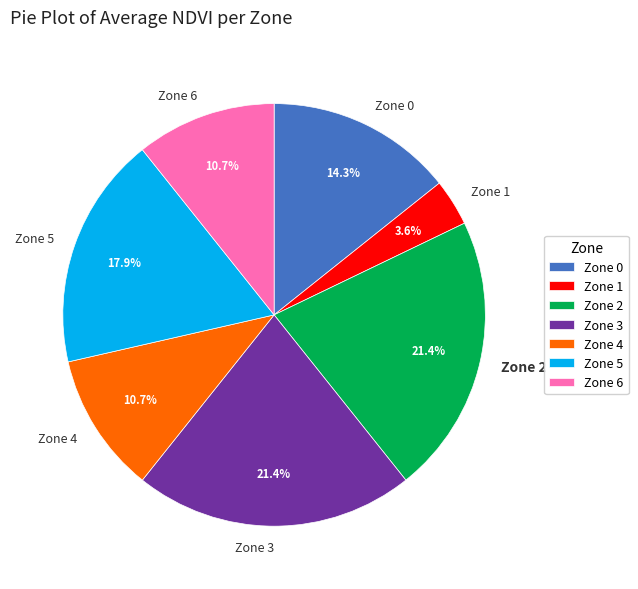

Which slice is the smallest?

Zone 1